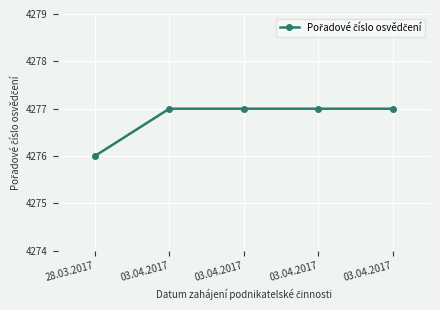

Is this an area chart (filled region under the line)?

No